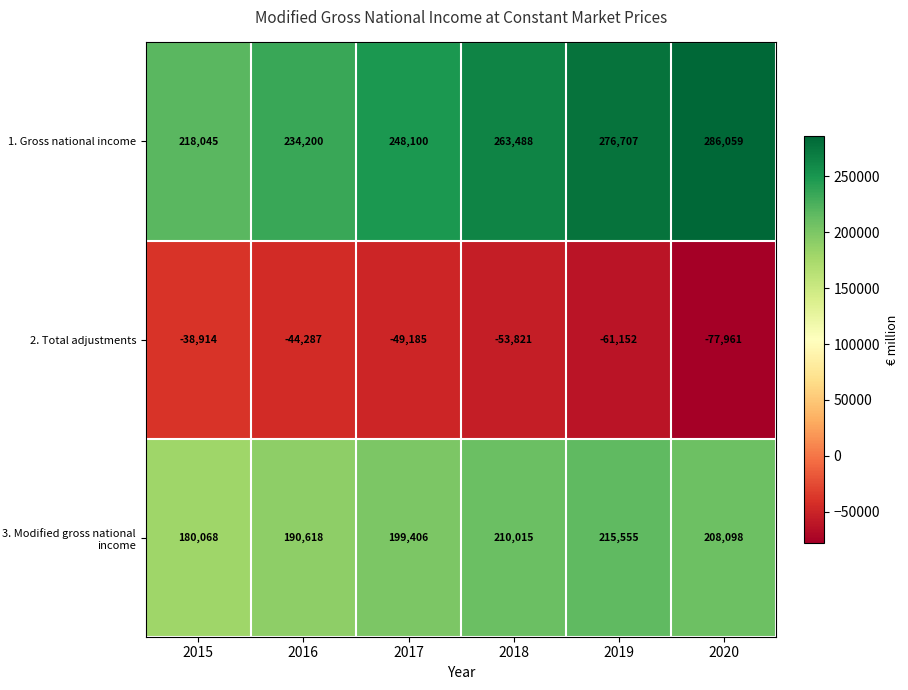

Reading right to left, transcribe all the data shown in this chart.

1. Gross national income: 2020=286059	2019=276707	2018=263488	2017=248100	2016=234200	2015=218045
2. Total adjustments: 2020=-77961	2019=-61152	2018=-53821	2017=-49185	2016=-44287	2015=-38914
3. Modified gross national income: 2020=208098	2019=215555	2018=210015	2017=199406	2016=190618	2015=180068